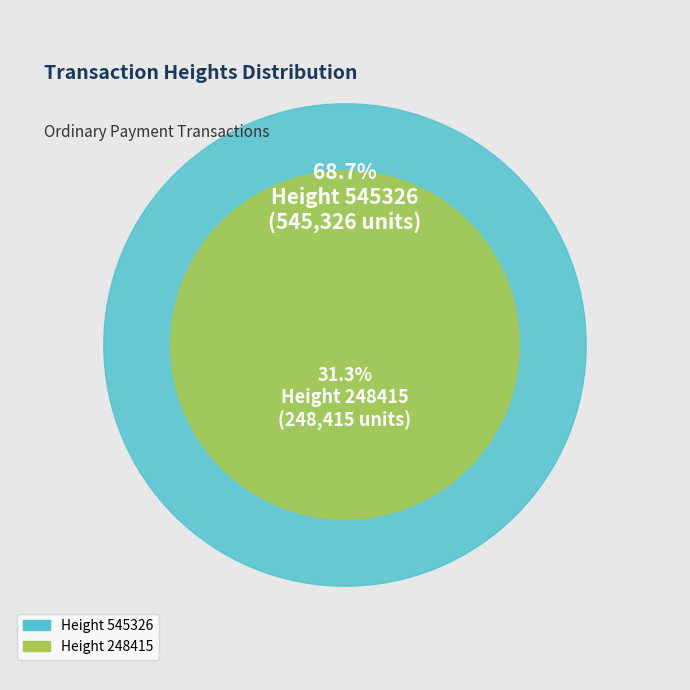

The 545326 slice represents 69% of the pie. True or false?

True